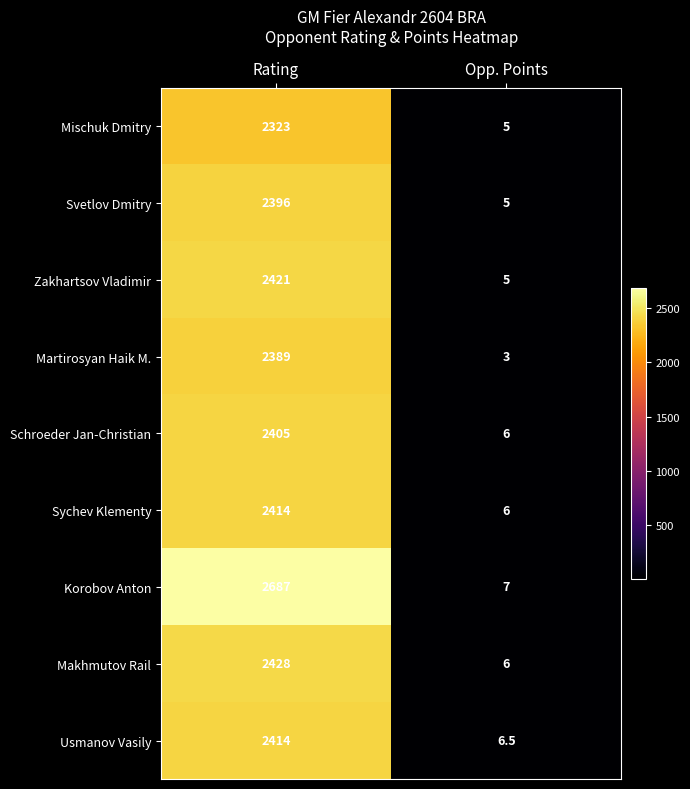

At how many categories does at least one series exceed 305?

1